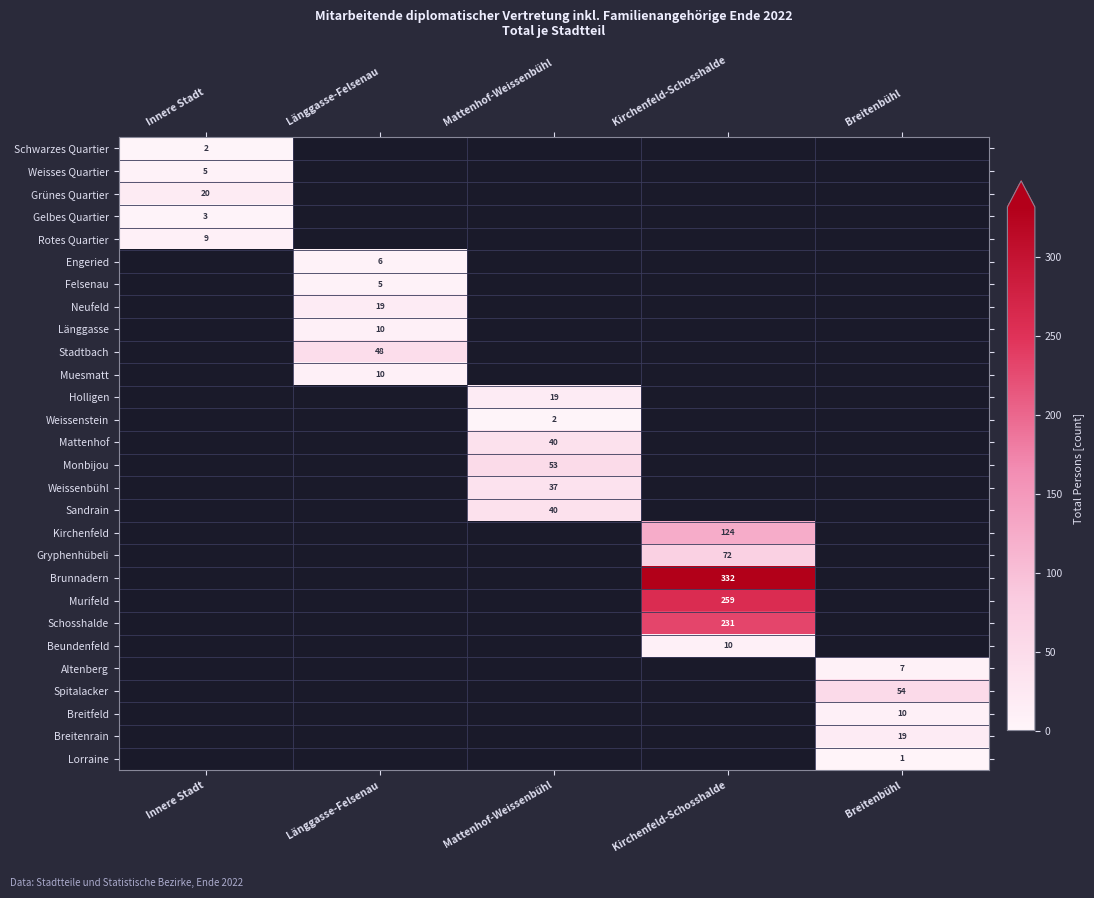

How many series are shown in this chart?

28